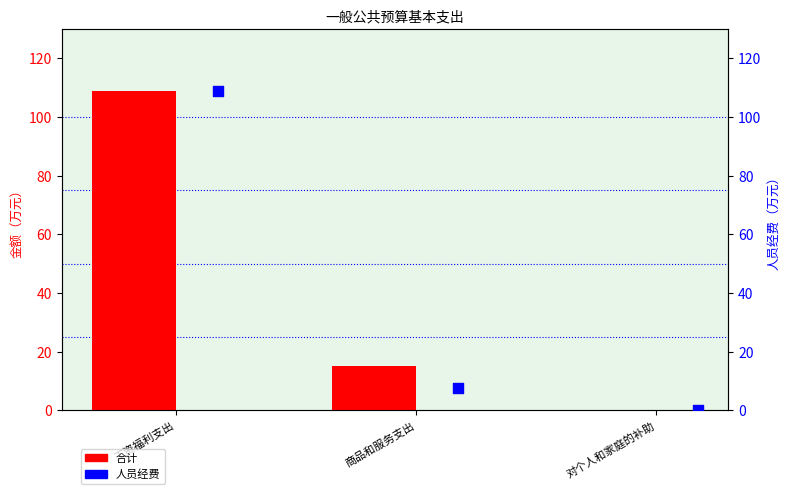

Is the value of 合计 at 商品和服务支出 greater than the value of 人员经费 at 工资福利支出?

No